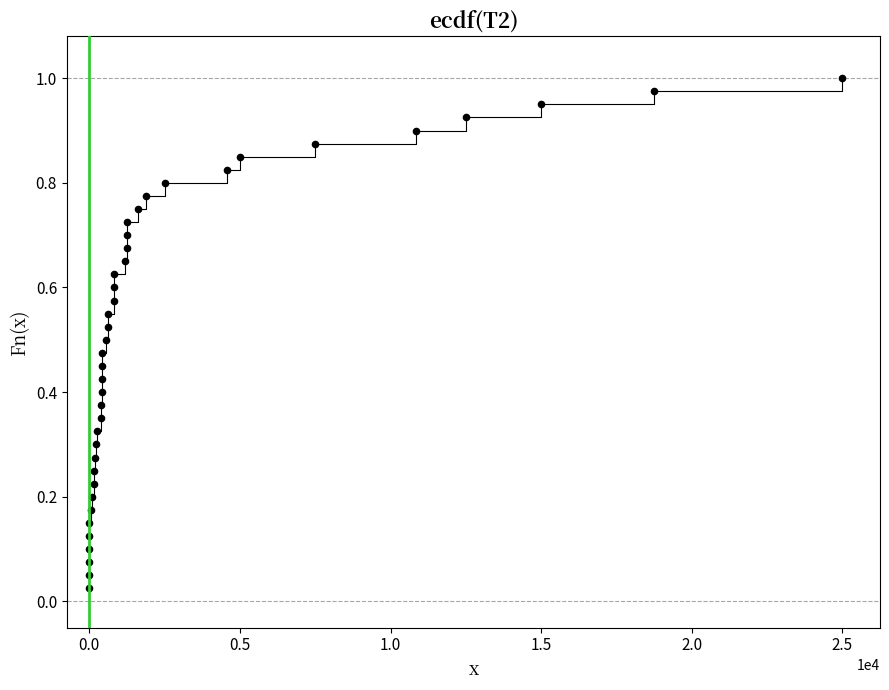

What is the range of X values (max minus min)?

25000.0